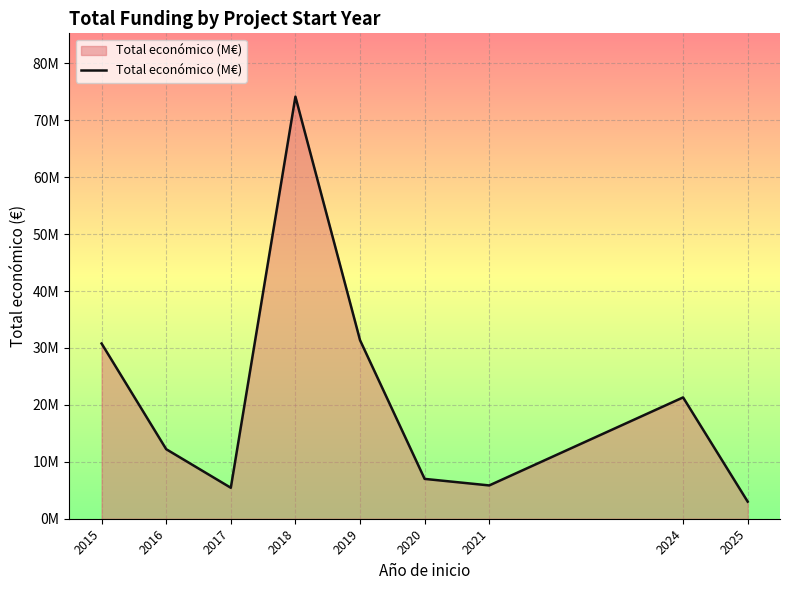

Does the chart have visible grid lines?

Yes